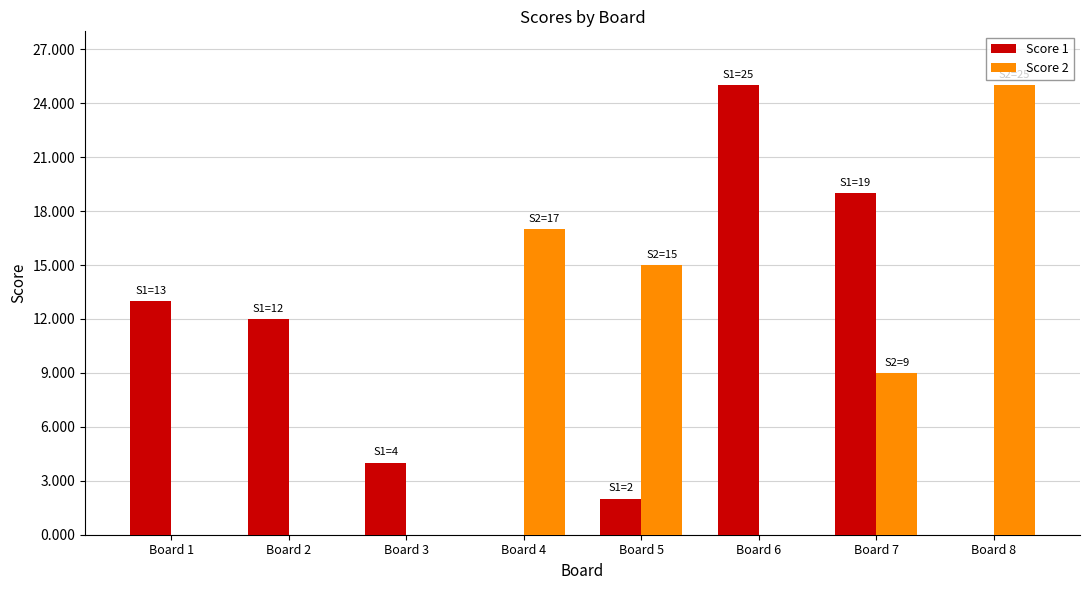

What is the sum of the Score 1 values at Board 2 and Board 7?

31